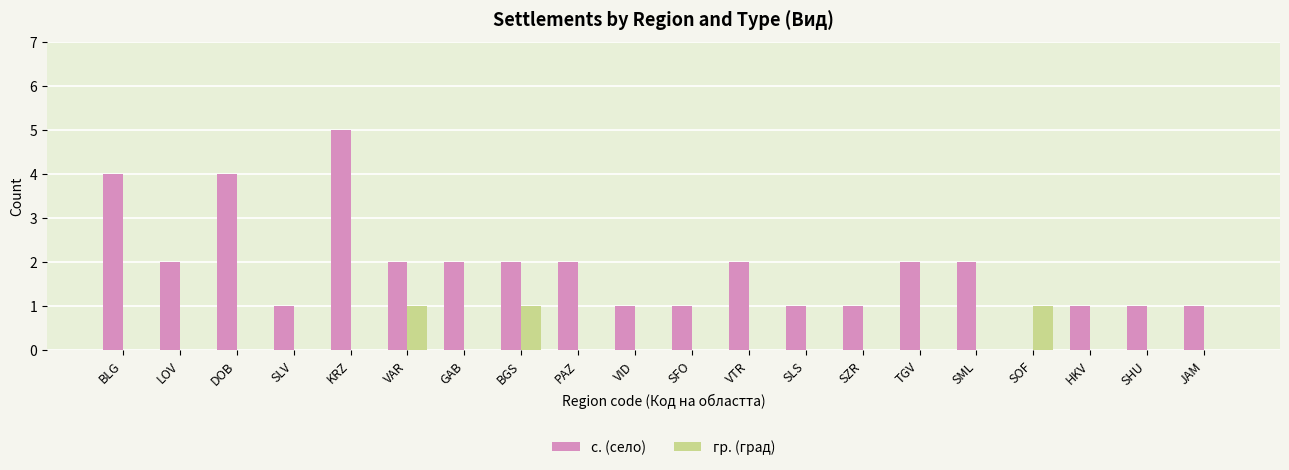

What is the sum of the с. (село) values at BGS and HKV?

3